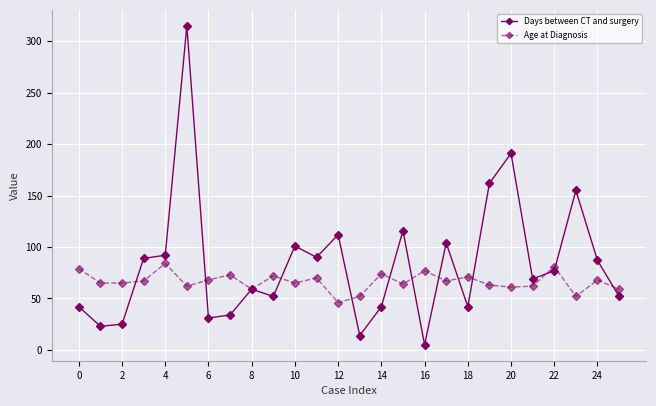

Which series has the widest spread of values?

Days between CT and surgery